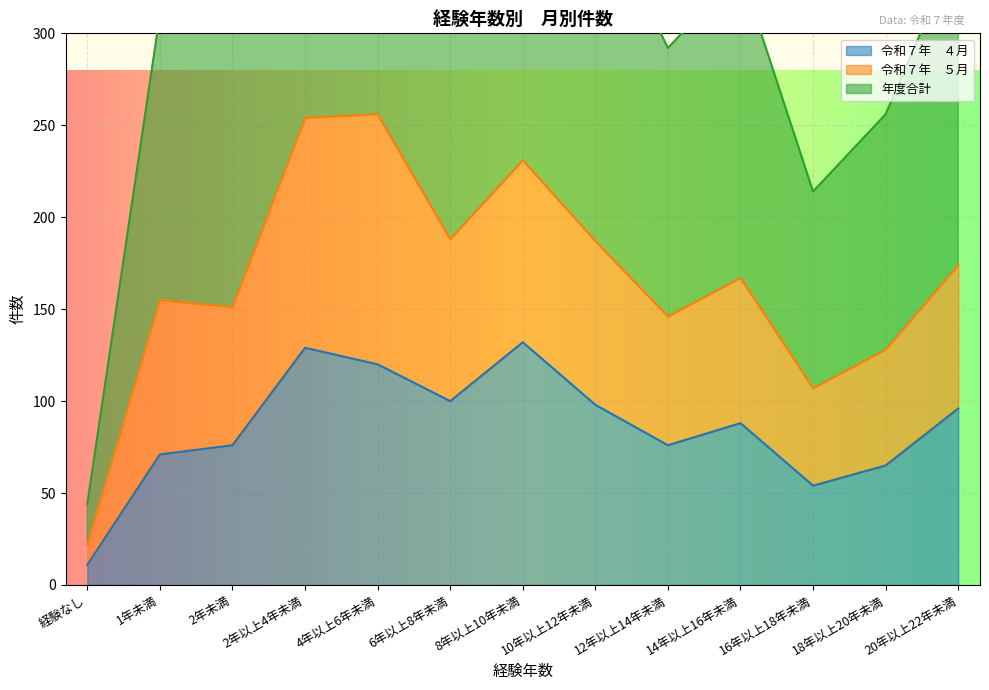

What is the label of the 10th point from the right?

2年以上4年未満